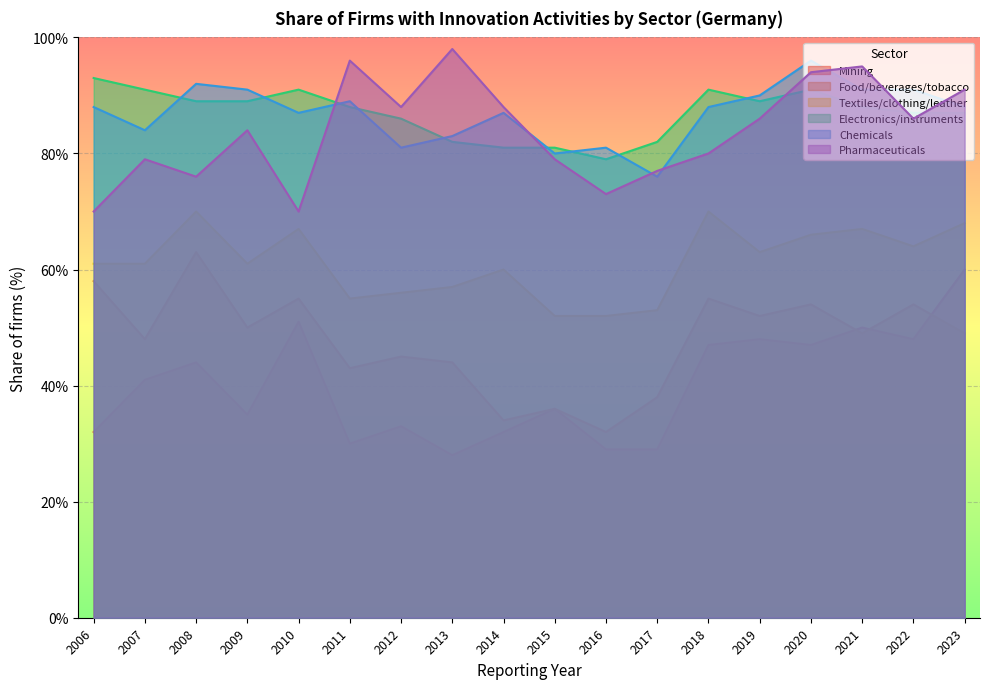

True or false: Chemicals and Food/beverages/tobacco cross at least once.

False